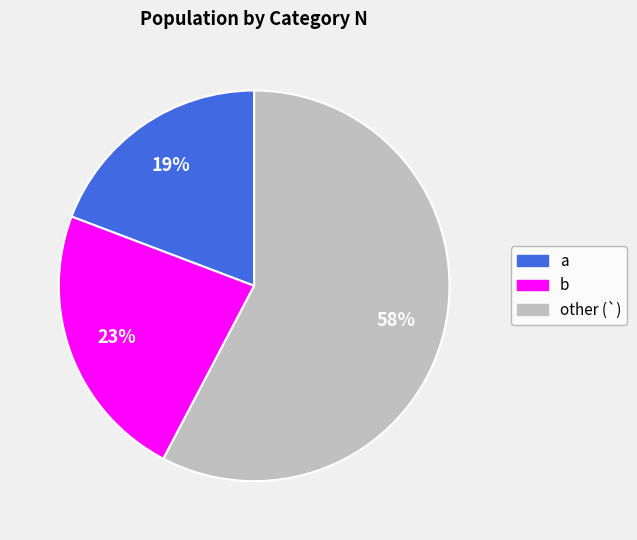

To the nearest percent, what is the average slice percentage?

33%